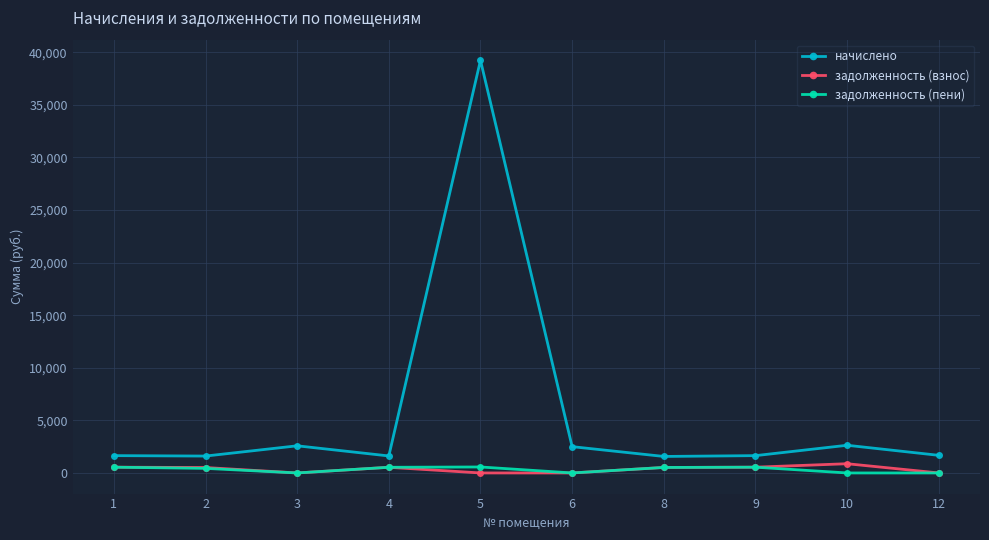

True or false: начислено and задолженность (пени) intersect in this chart.

False